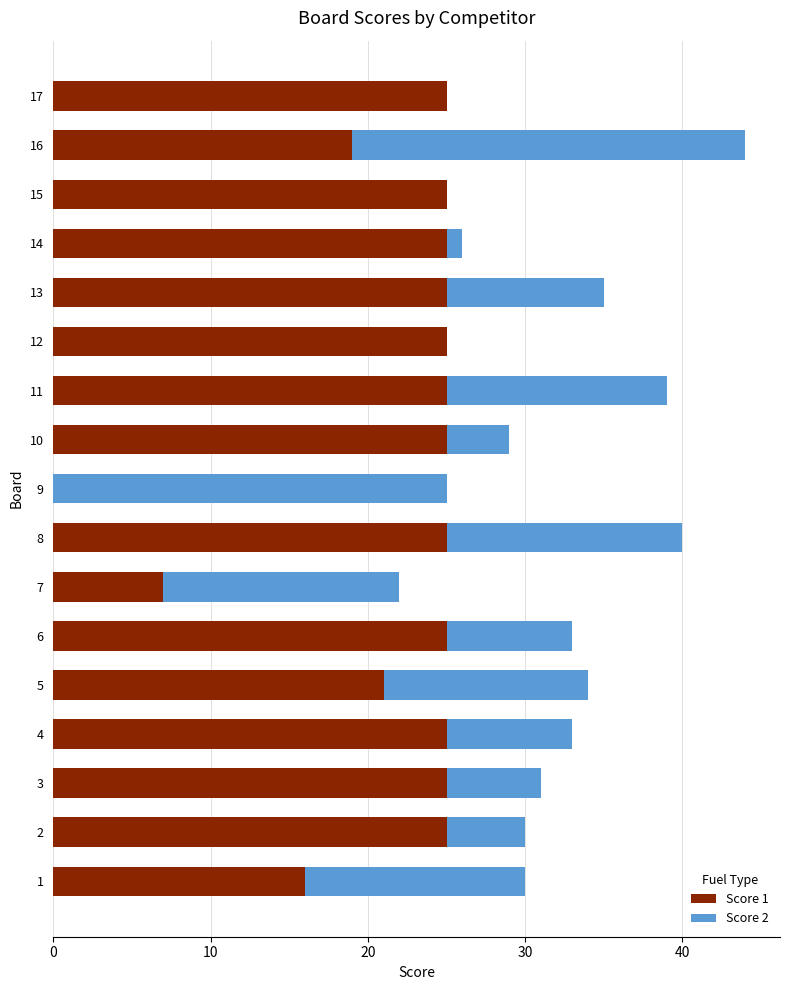

The Score 1 series shows 25 at 14. True or false?

True